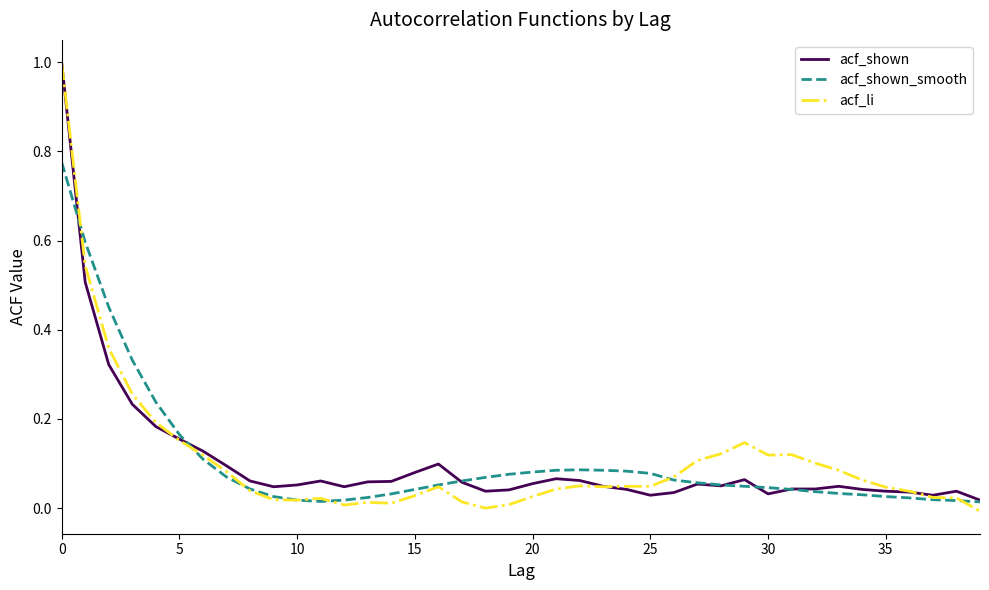

What is the maximum value for acf_shown?

1.0